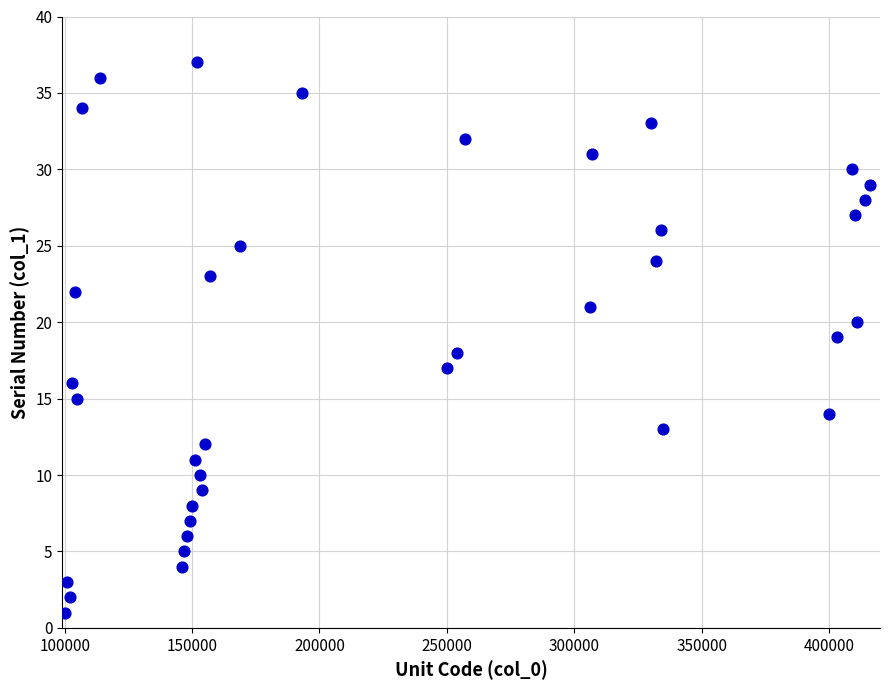

What is the range of X values (max minus min)?

316000